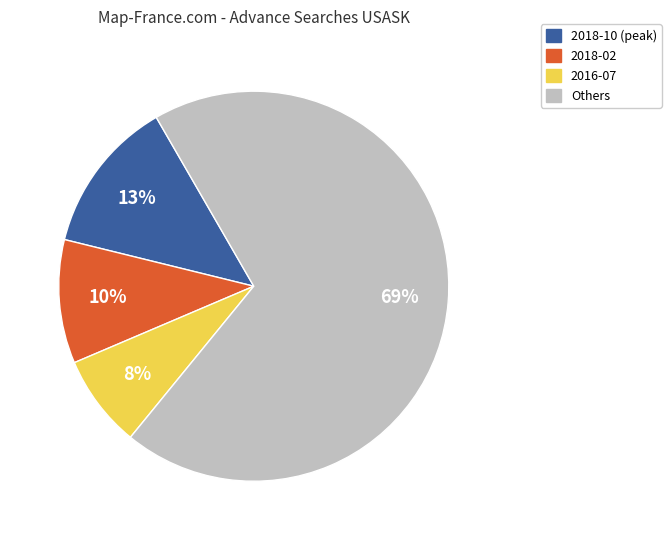

To the nearest percent, what is the average slice percentage?

25%